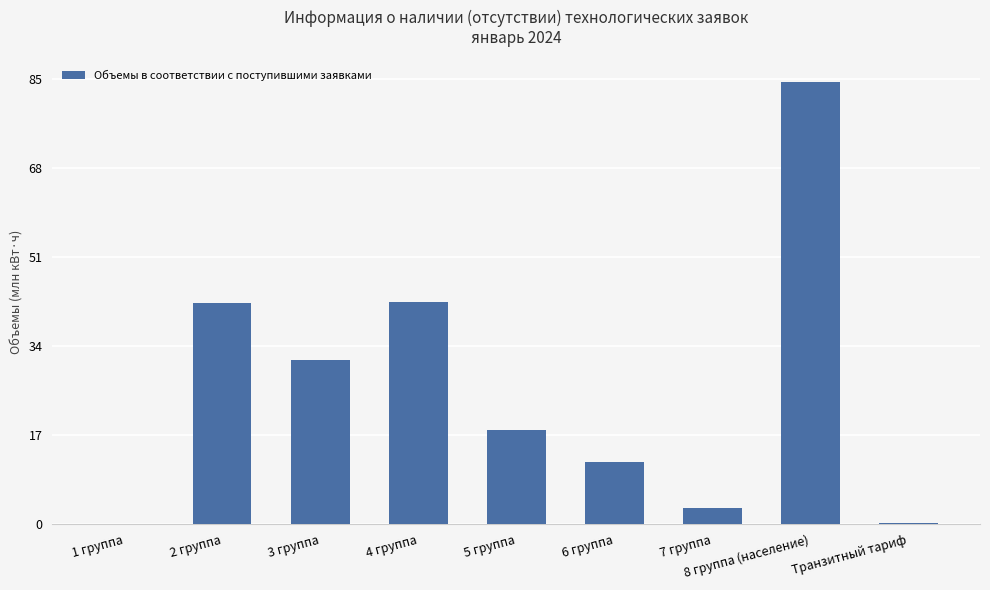

Which category has the highest value across all series?

8 группа (население)